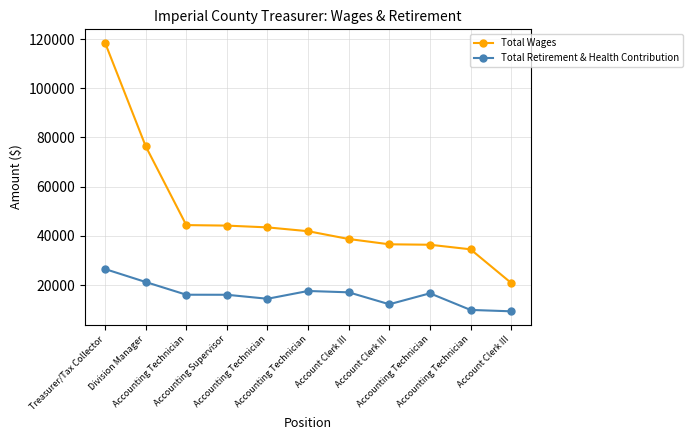

Reading left to right, list all the values displayed in this chart.

Total Wages: Treasurer/Tax Collector=118496	Division Manager=76436	Accounting Technician=44386	Accounting Supervisor=44179	Accounting Technician=43456	Accounting Technician=41904	Account Clerk III=38735	Account Clerk III=36581	Accounting Technician=36403	Accounting Technician=34546	Account Clerk III=20894
Total Retirement & Health Contribution: Treasurer/Tax Collector=26521	Division Manager=21254	Accounting Technician=16087	Accounting Supervisor=16067	Accounting Technician=14443	Accounting Technician=17611	Account Clerk III=17063	Account Clerk III=12206	Accounting Technician=16662	Accounting Technician=9909	Account Clerk III=9346